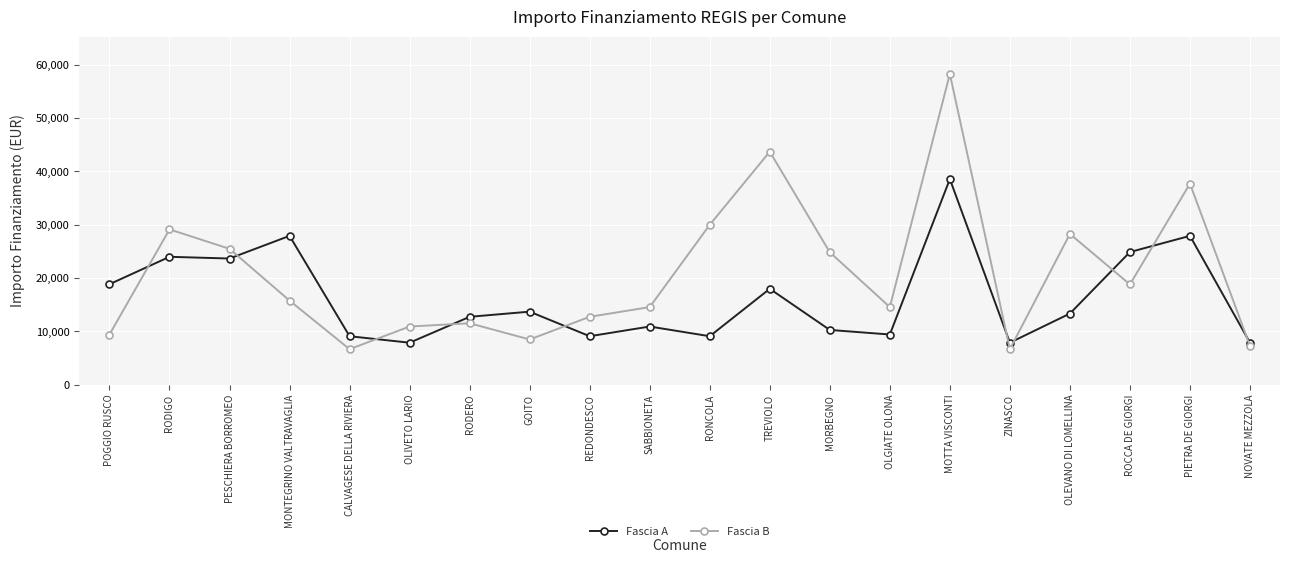

At which category does the chart reach its peak across all series?

MOTTA VISCONTI